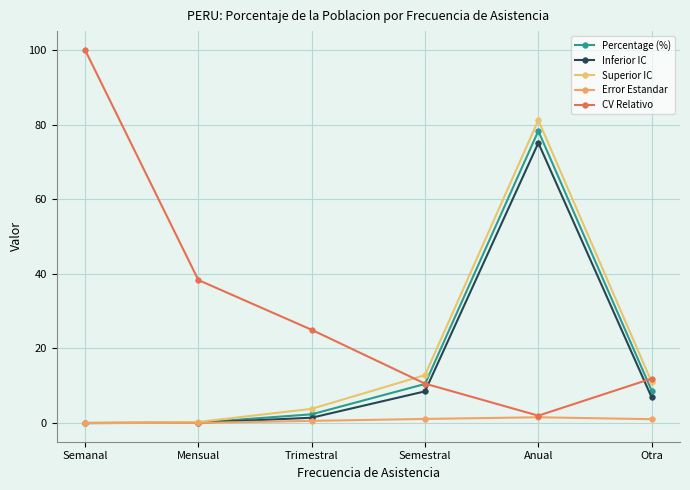

The Error Estandar series shows 1.1 at Semestral. True or false?

True